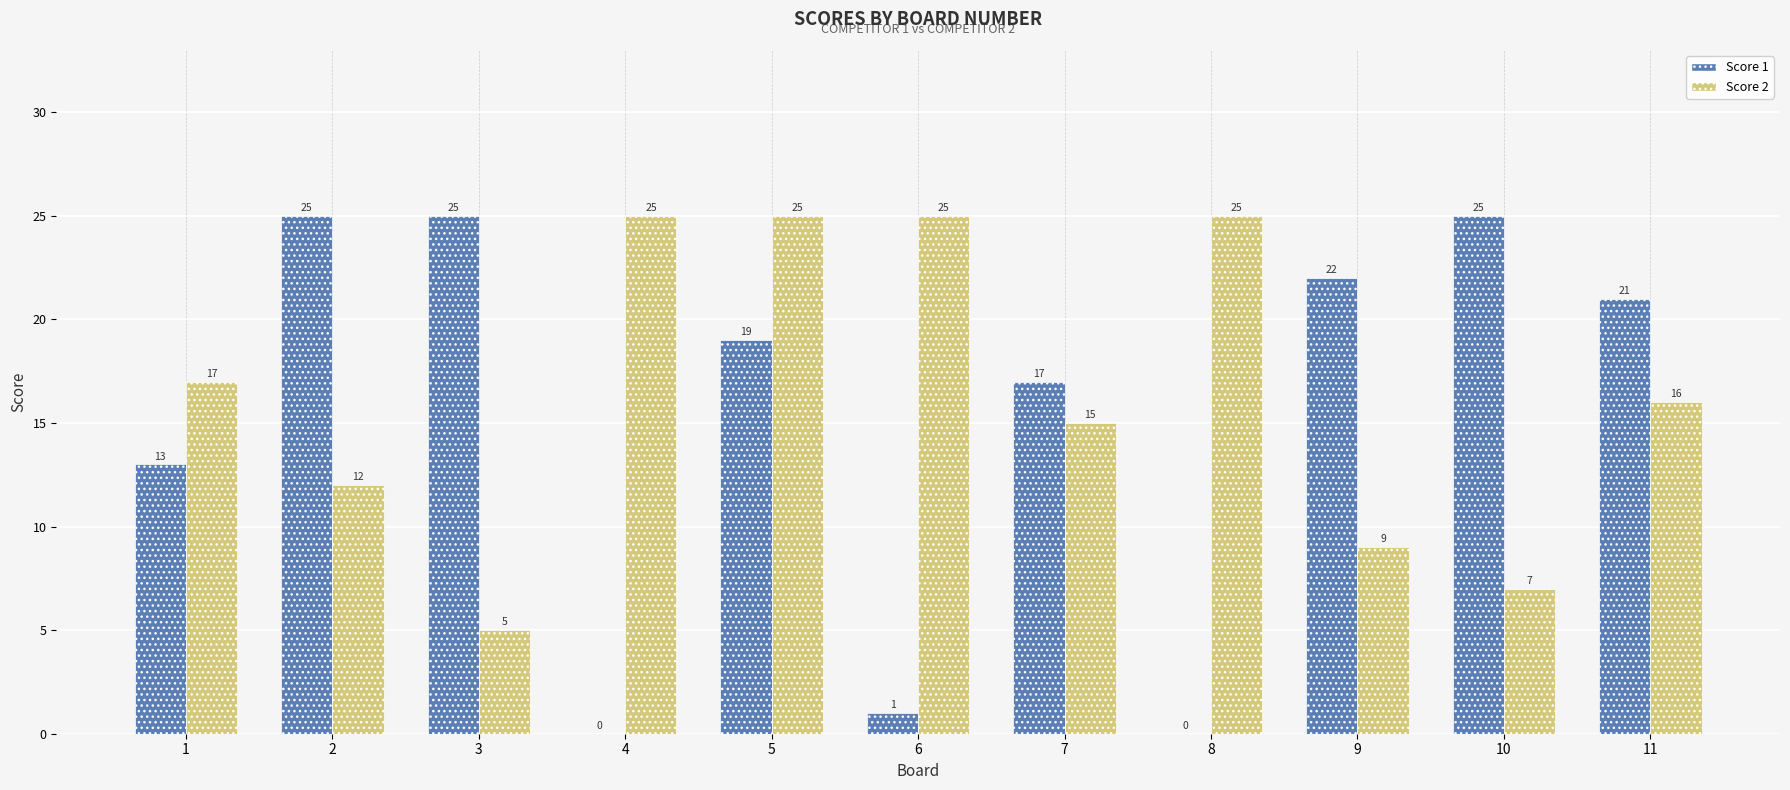

The Score 2 series shows 8 at 7. True or false?

False